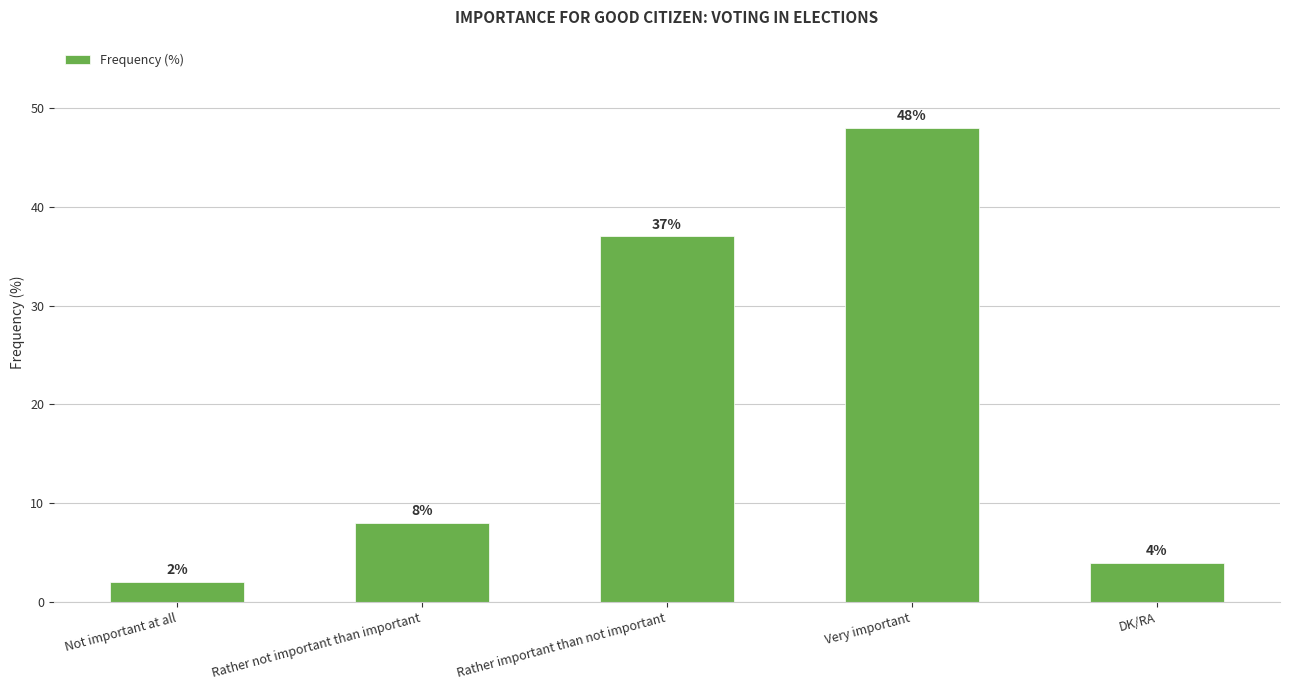

Reading left to right, what are all the values shown in this chart?

Not important at all=2	Rather not important than important=8	Rather important than not important=37	Very important=48	DK/RA=4